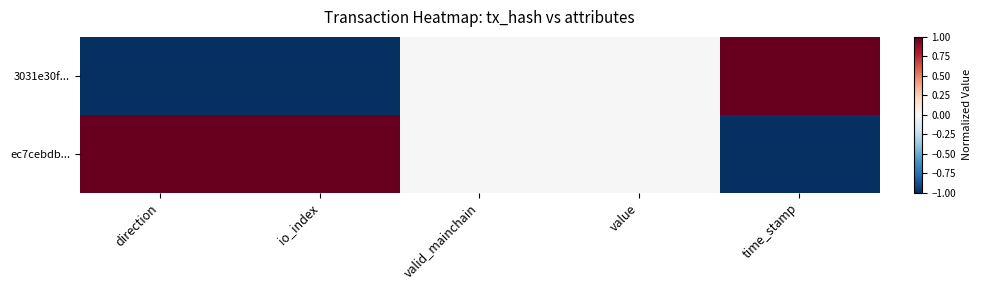

Which has a higher value, io_index or direction?

io_index